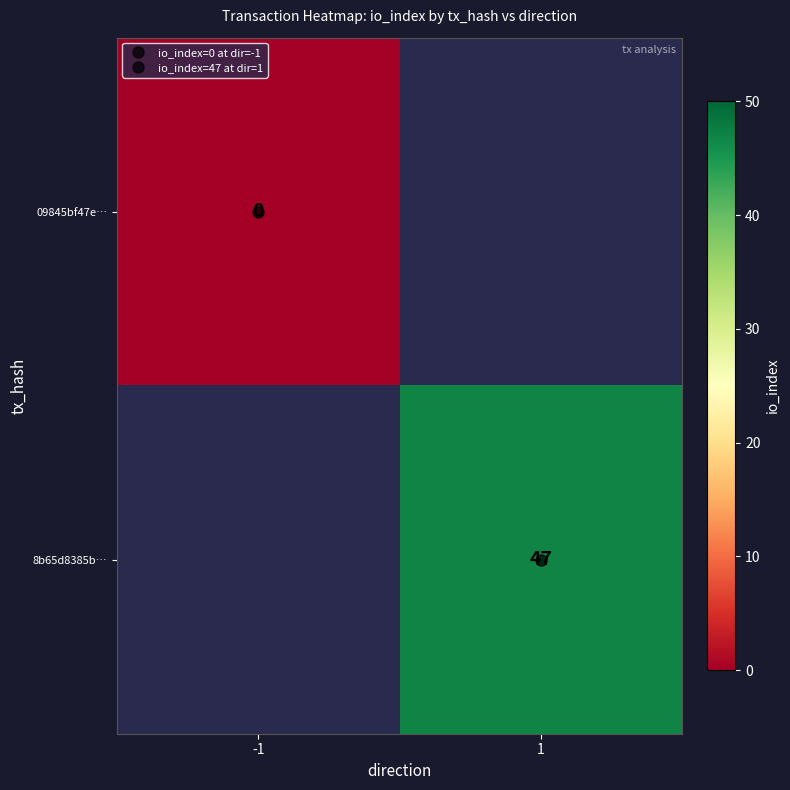

Which category has the highest value across all series?

1